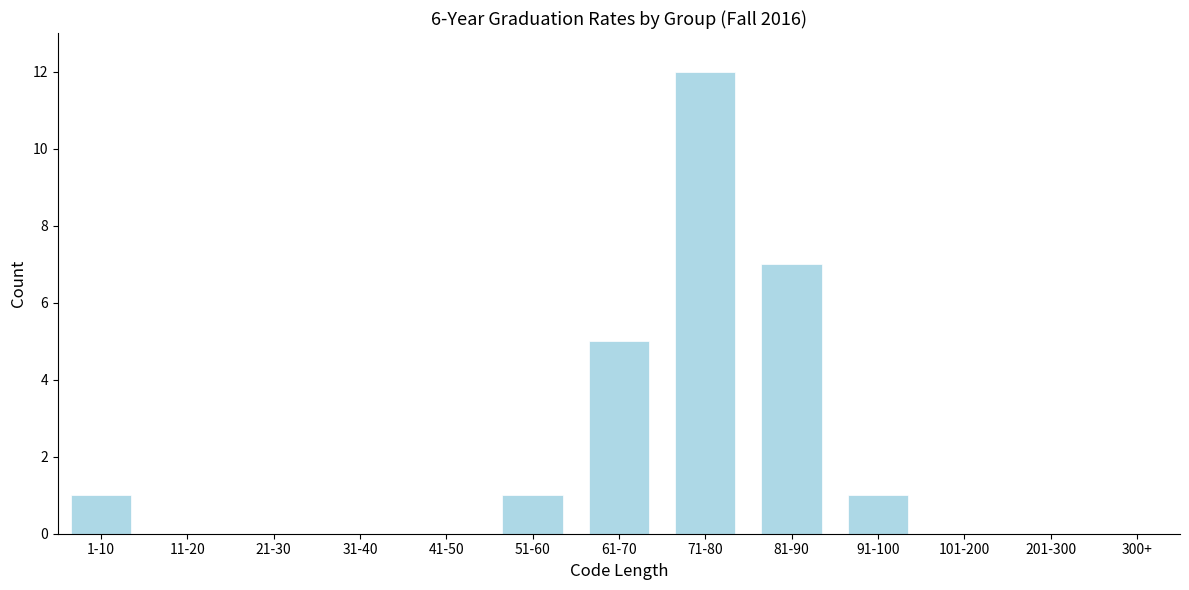

Reading right to left, extract all data points from this chart.

300+=0	201-300=0	101-200=0	91-100=1	81-90=7	71-80=12	61-70=5	51-60=1	41-50=0	31-40=0	21-30=0	11-20=0	1-10=1